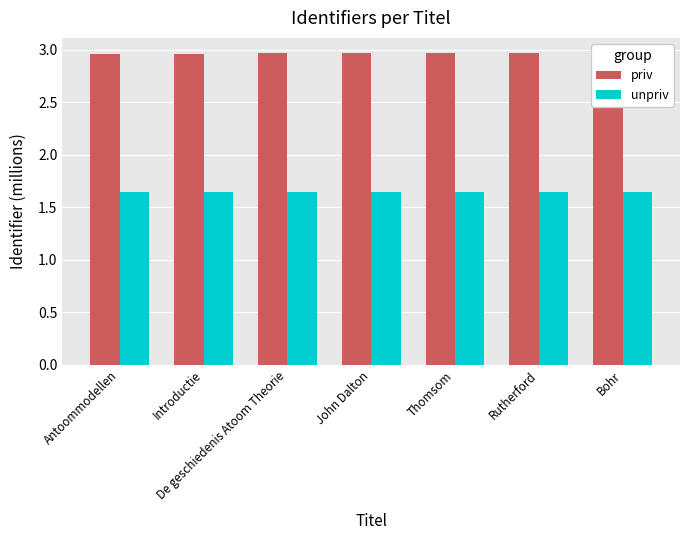

Reading left to right, transcribe all the data shown in this chart.

priv: 3.0	3.0	3.0	3.0	3.0	3.0	3.0
unpriv: 1.6	1.6	1.6	1.6	1.6	1.6	1.6